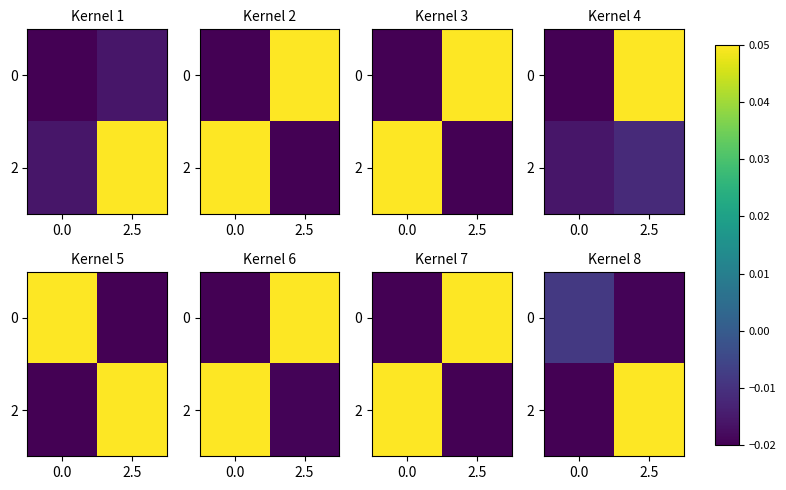

Which series has the largest range (max minus min)?

2